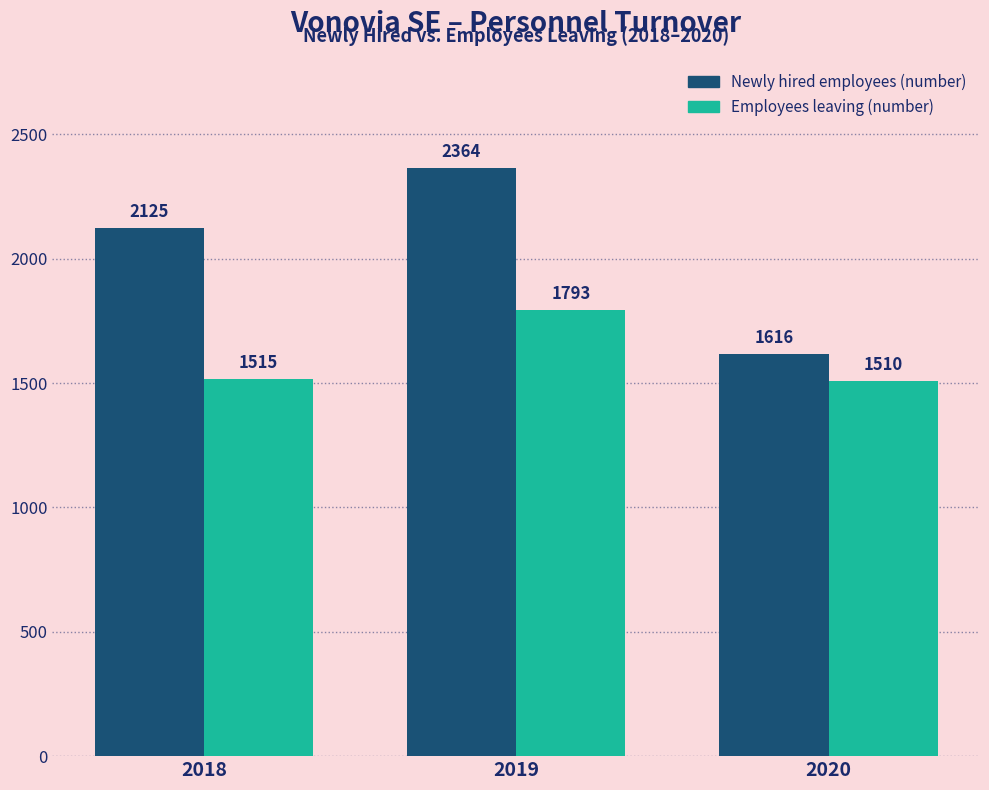

Which series has the largest range (max minus min)?

Newly hired employees (number)